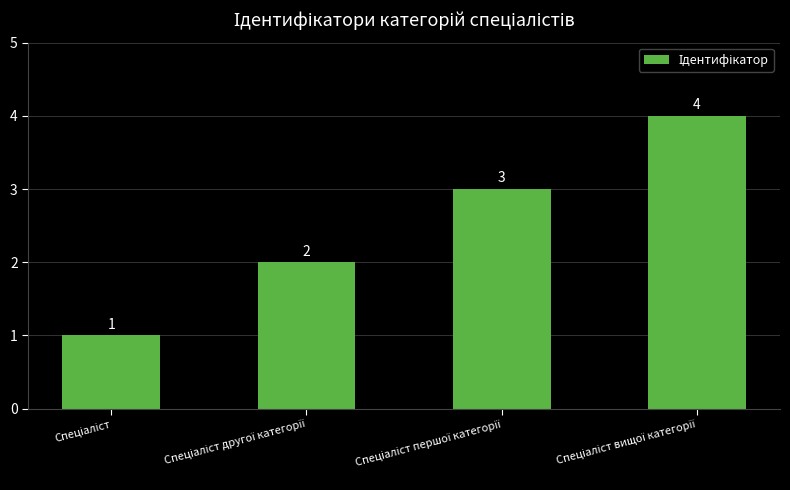

How many bars are there in total?

4